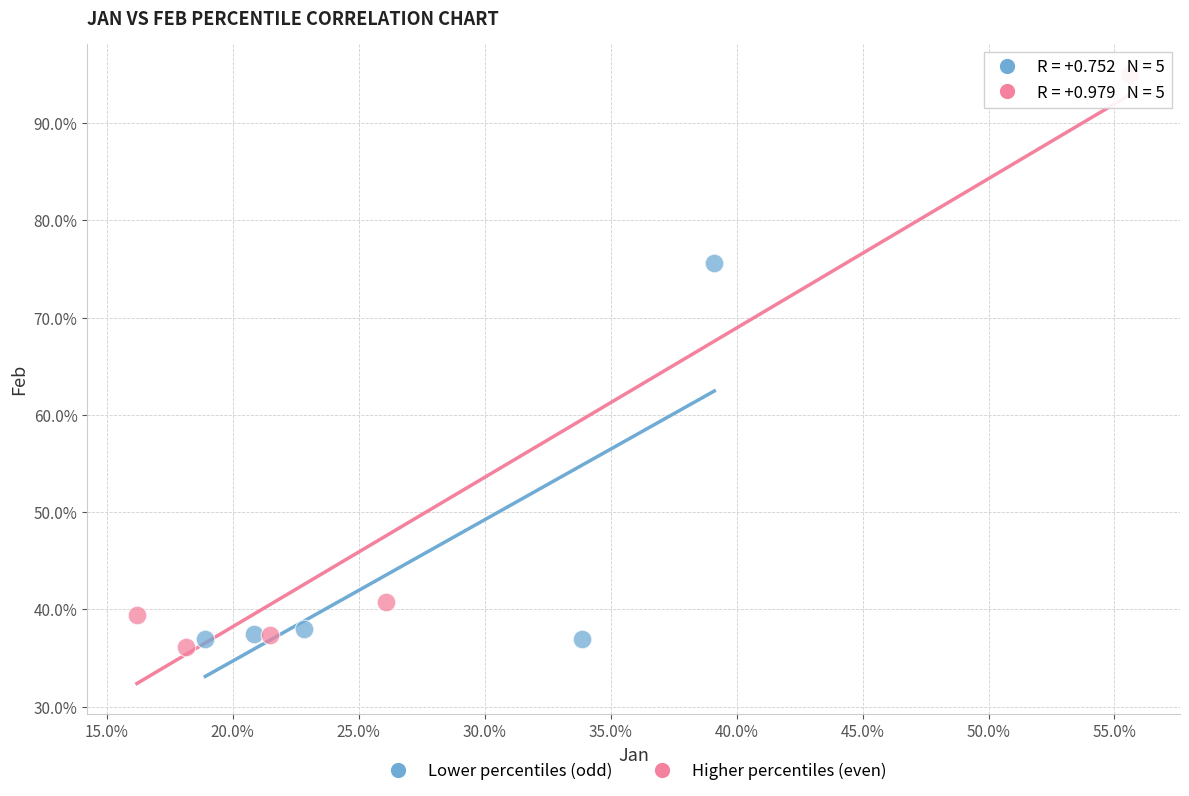

What are all the series names shown in the legend?

Lower percentiles (odd), Higher percentiles (even)